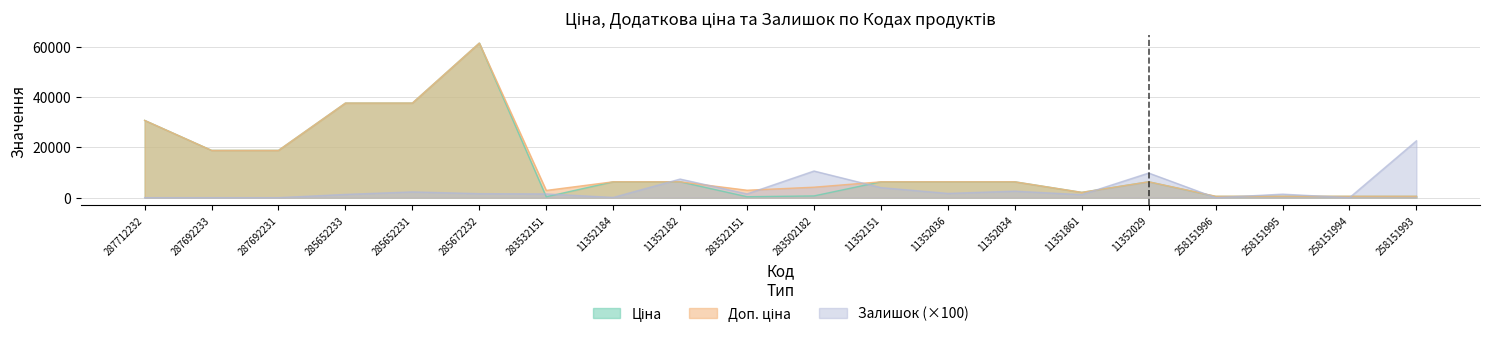

Which label corresponds to the smallest value in the chart?

287712232